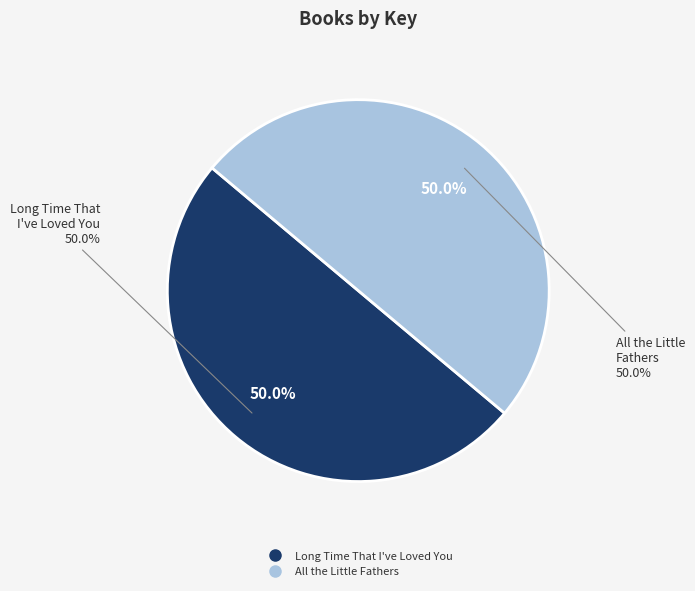

How many segments does this pie chart have?

2